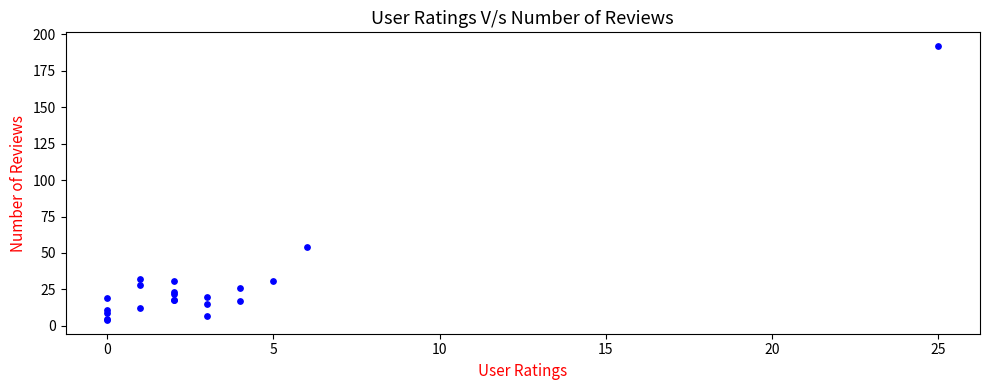

What Y value in the scatter plot is closest to 98?

54